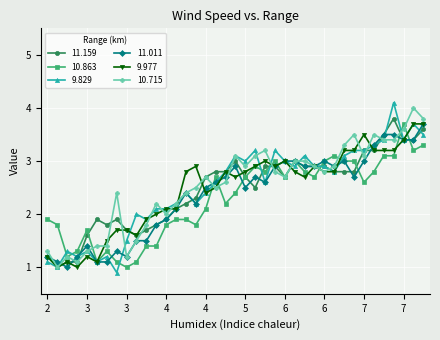

Reading left to right, list all the values displayed in this chart.

11.159: 1.2	1.0	1.1	1.1	1.6	1.9	1.8	1.9	1.7	1.6	1.7	1.8	1.9	2.1	2.2	2.3	2.7	2.8	2.8	3.0	2.7	2.5	2.9	2.9	2.7	3.0	2.9	2.9	2.9	2.8	2.8	2.8	3.2	3.2	3.5	3.8	3.4	3.4	3.6
10.863: 1.9	1.8	1.2	1.3	1.7	1.1	1.3	1.1	1.0	1.1	1.4	1.4	1.8	1.9	1.9	1.8	2.1	2.7	2.2	2.4	2.7	2.9	2.8	3.0	2.7	3.0	2.8	2.7	3.0	3.1	3.0	3.0	2.6	2.8	3.1	3.1	3.7	3.2	3.3
9.829: 1.1	1.0	1.3	1.2	1.3	1.1	1.2	0.9	1.5	2.0	1.9	2.1	2.1	2.2	2.4	2.2	2.4	2.6	2.8	3.1	3.0	3.2	2.6	3.2	3.0	2.9	3.1	2.9	2.9	2.8	3.1	3.2	3.2	3.3	3.4	4.1	3.4	3.7	3.5
11.011: 1.2	1.1	1.0	1.2	1.4	1.1	1.1	1.3	1.2	1.5	1.5	1.8	1.9	2.1	2.4	2.2	2.5	2.6	2.7	2.9	2.5	2.7	2.6	2.9	3.0	3.0	2.9	2.9	3.0	2.9	3.0	2.7	3.0	3.3	3.5	3.5	3.4	3.4	3.7
9.977: 1.2	1.0	1.1	1.0	1.2	1.1	1.5	1.7	1.7	1.6	1.9	2.0	2.1	2.1	2.8	2.9	2.4	2.5	2.8	2.7	2.8	2.9	3.0	2.9	3.0	2.8	2.7	2.9	2.8	2.8	3.2	3.2	3.5	3.2	3.2	3.2	3.4	3.7	3.7
10.715: 1.3	1.0	1.2	1.1	1.3	1.4	1.4	2.4	1.2	1.5	1.8	2.2	2.0	2.2	2.4	2.5	2.7	2.5	2.6	3.1	2.9	3.1	3.2	2.8	2.7	3.0	3.0	2.9	2.8	2.9	3.3	3.5	3.1	3.5	3.4	3.4	3.6	4.0	3.8